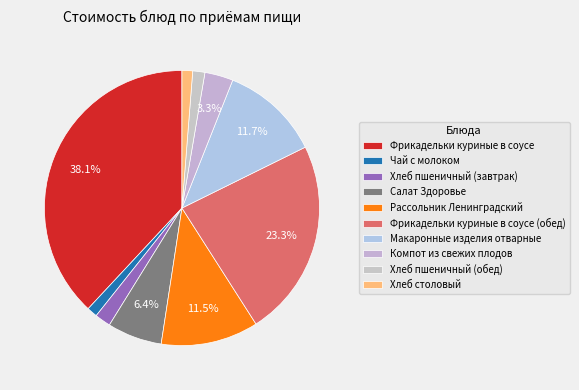

Does Хлеб пшеничный (завтрак) represent more than half of the total?

No